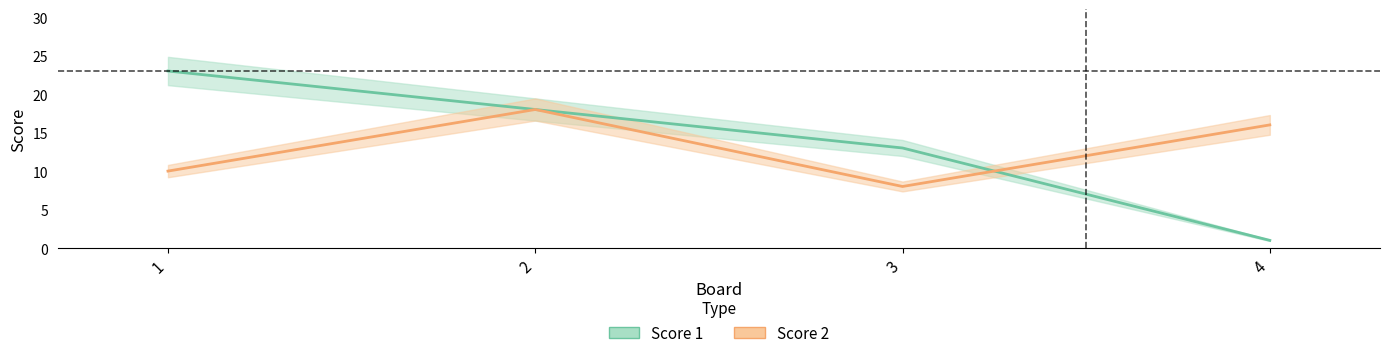

At which label does Score 2 reach its minimum?

3